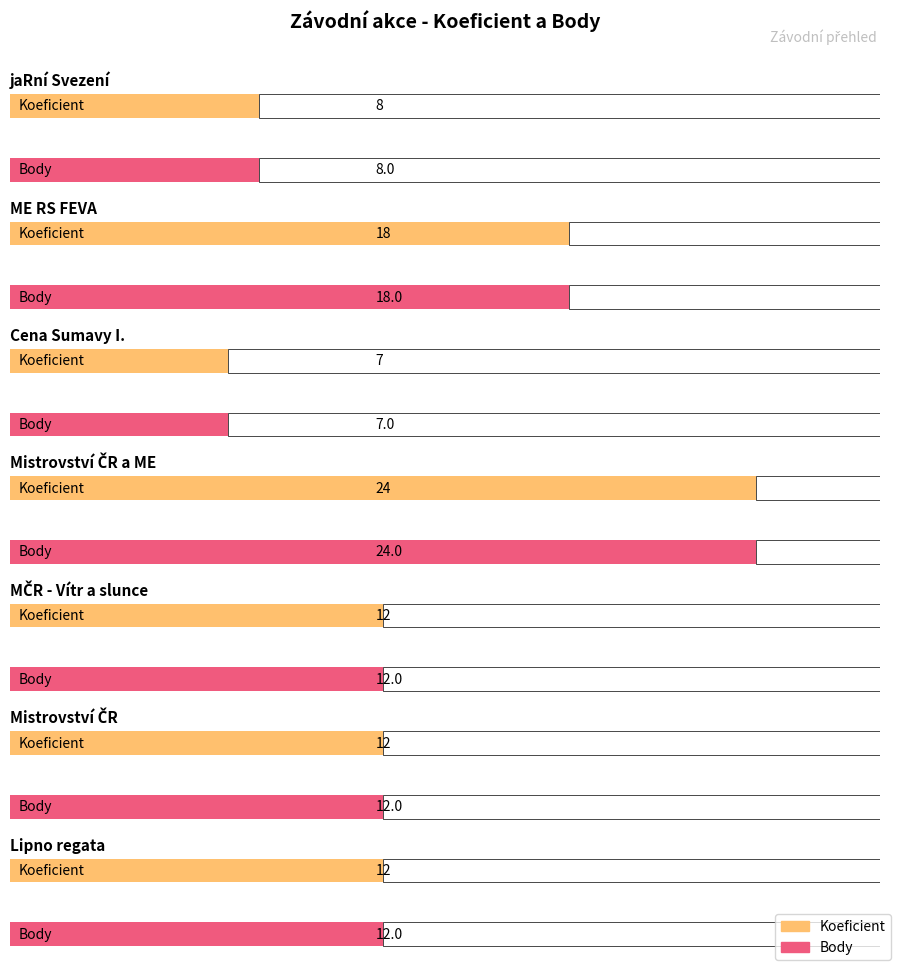

List the labels in order of Body value, largest first.

Mistrovství ČR a ME, ME RS FEVA, MČR - Vítr a slunce, Mistrovství ČR, Lipno regata, jaRní Svezení, Cena Sumavy I.